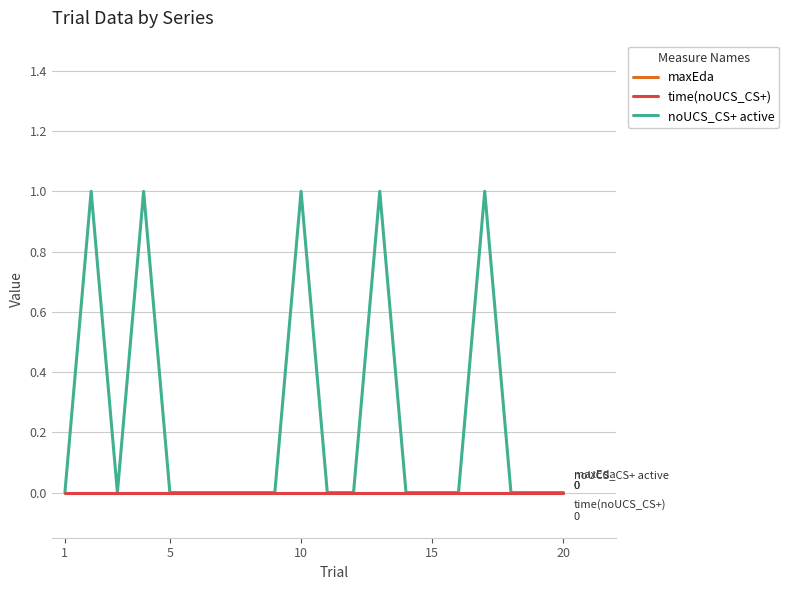

Does the chart have visible grid lines?

Yes